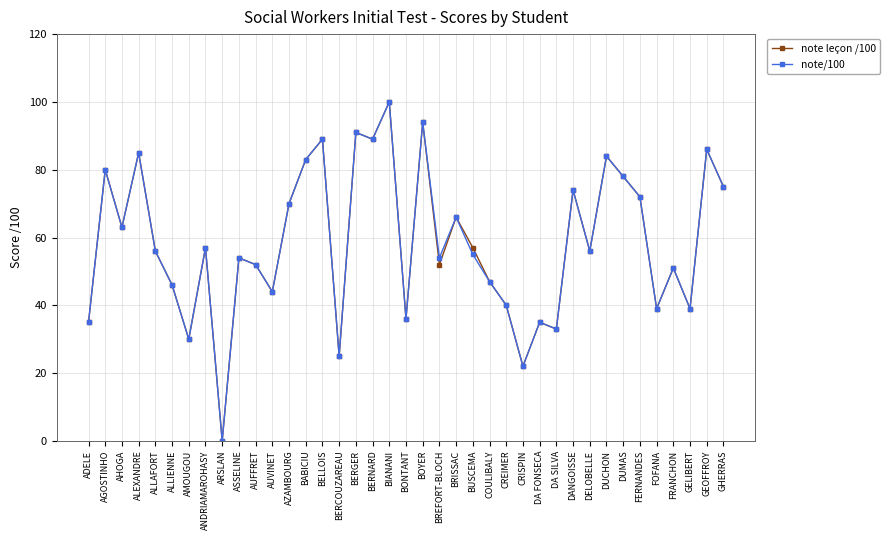

The note leçon /100 series shows 30 at AUVINET. True or false?

False